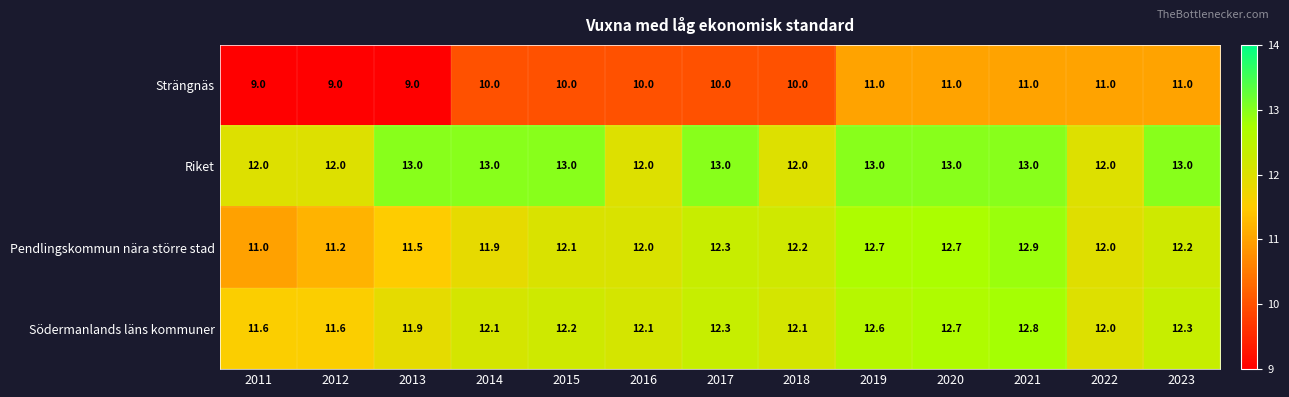

What is the difference between the maximum and minimum values in the Pendlingskommun nära större stad series?

1.9